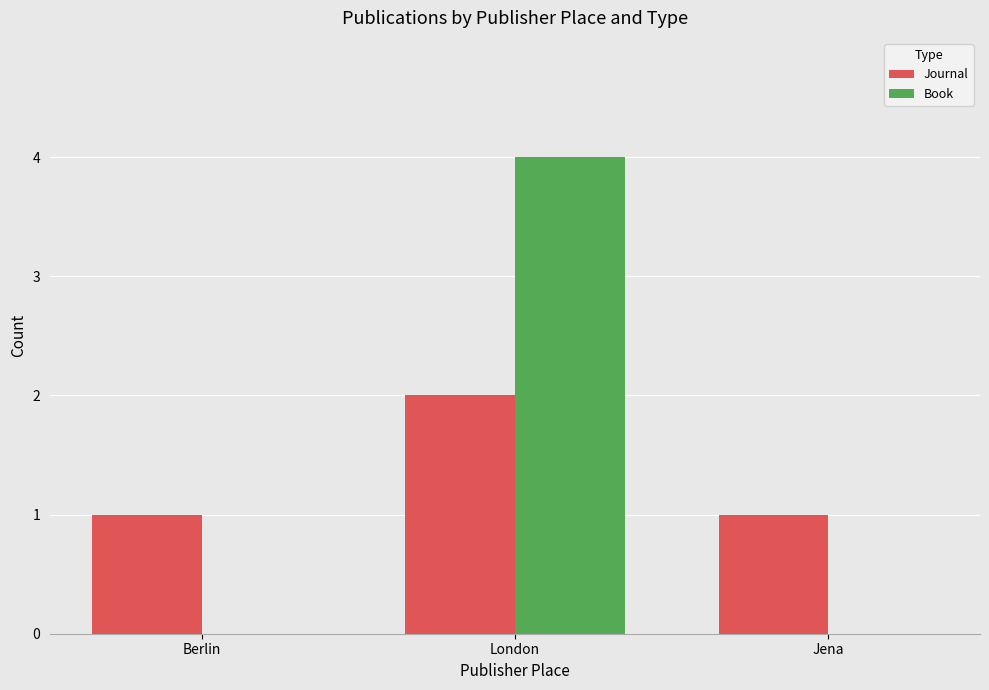

At which category is the sum across all series the highest?

London